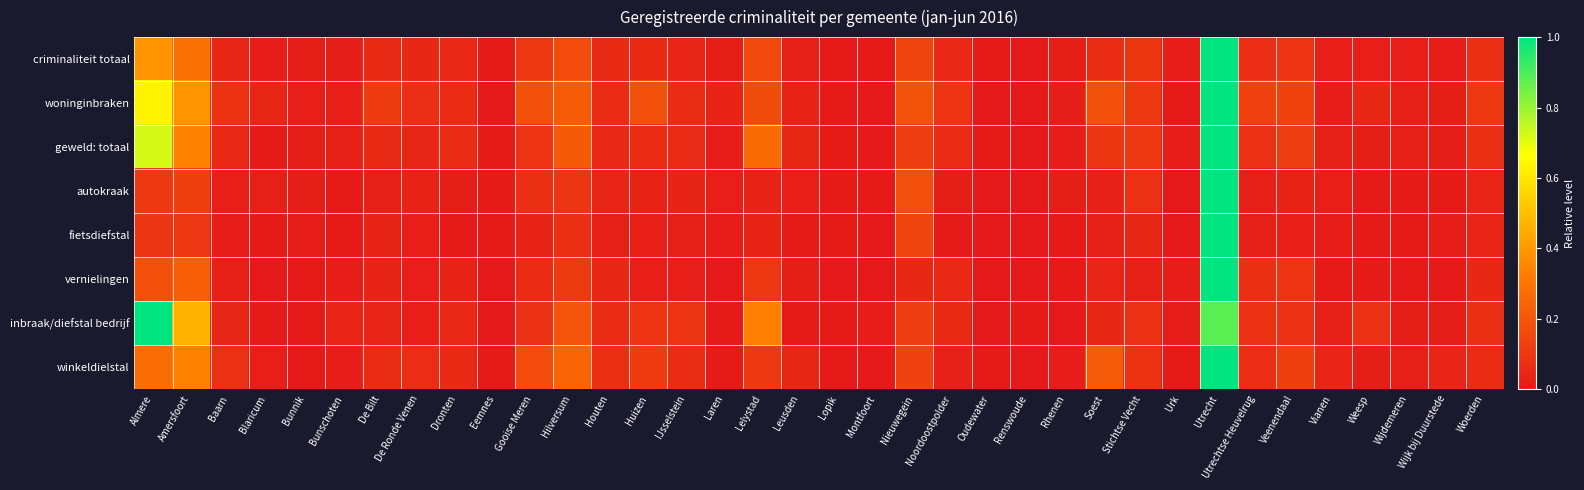

Which category has the lowest value across all series?

Renswoude